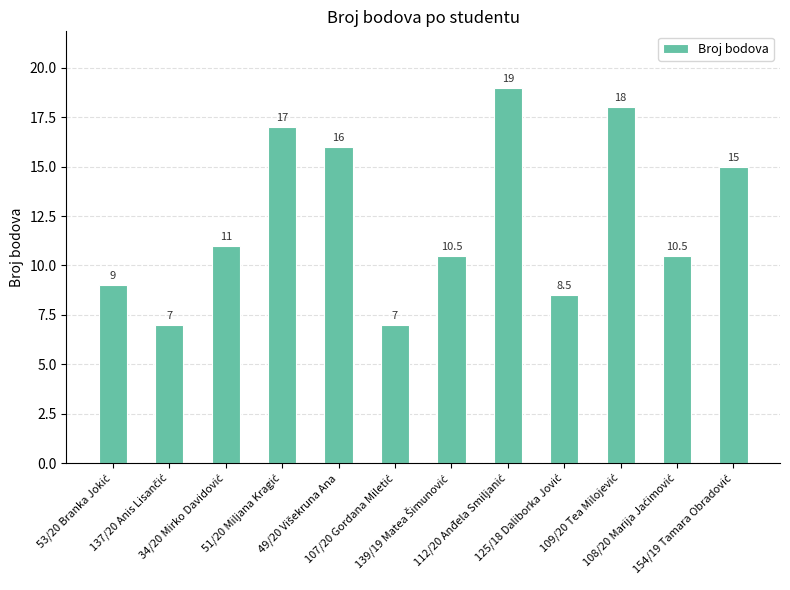

What is the value of the 9th bar from the left?

8.5